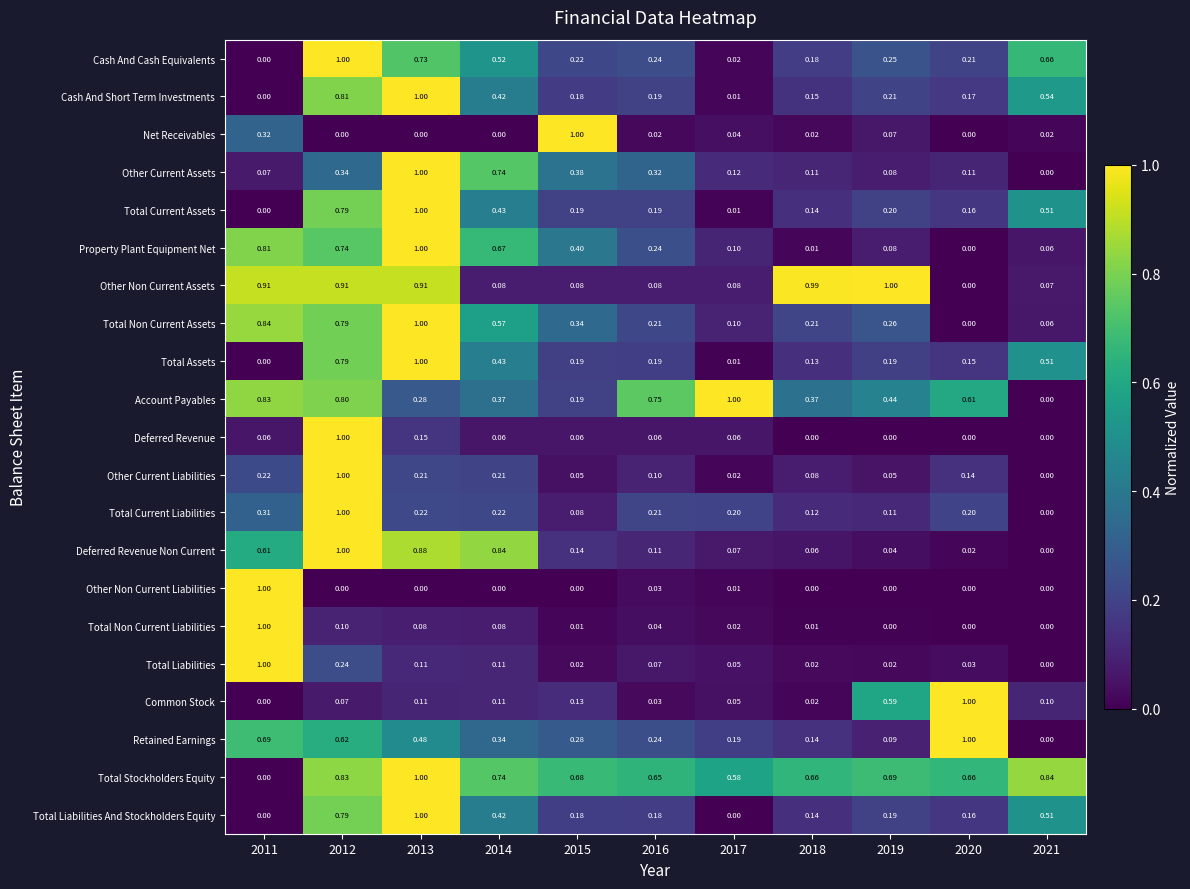

Is the value of Deferred Revenue Non Current at 2016 greater than the value of Retained Earnings at 2020?

No